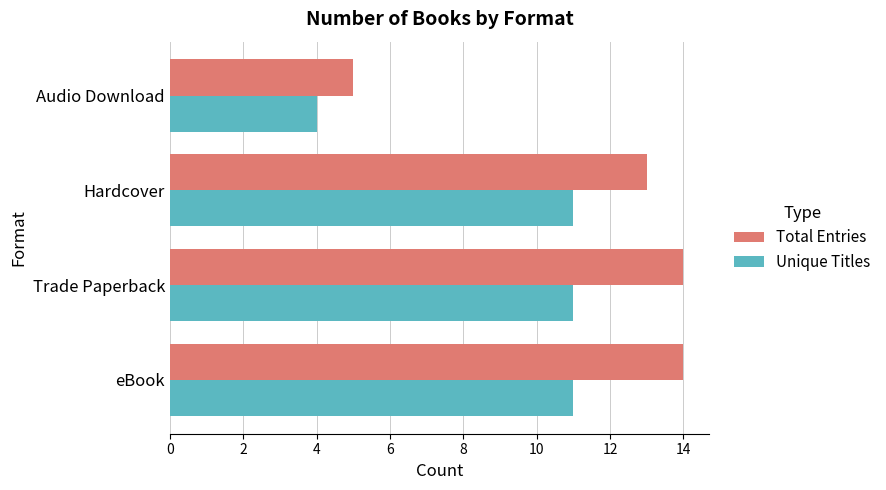

What is the average value of the Total Entries series?

12